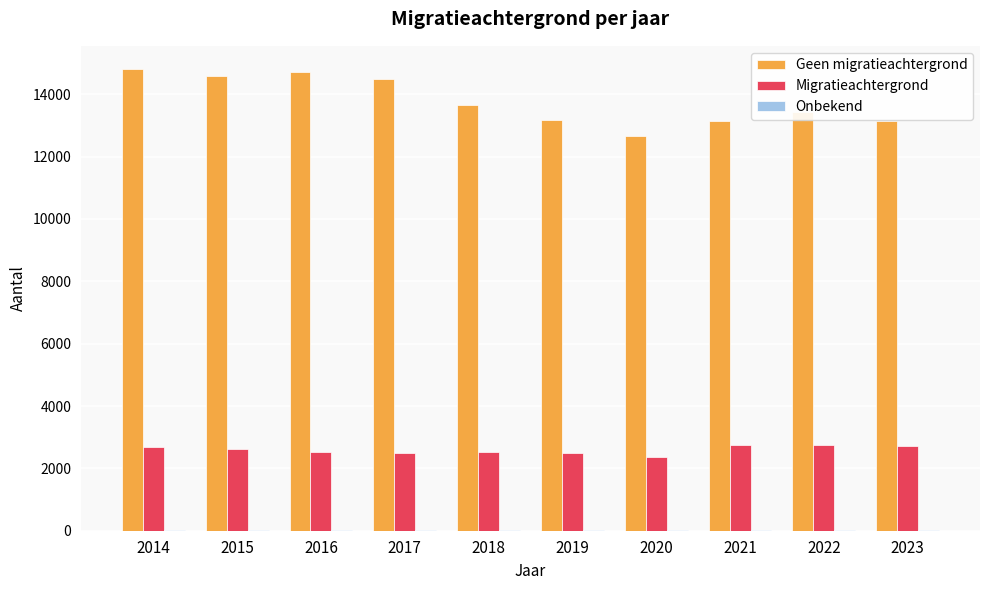

How many data points does each series have?

10